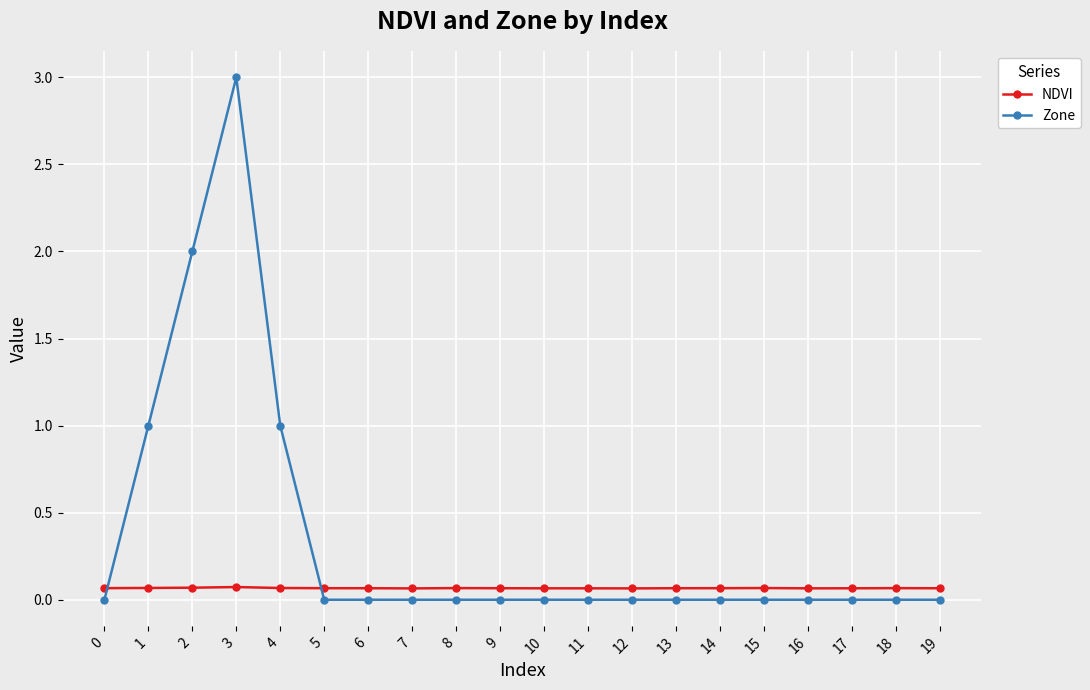

Which series has the largest range (max minus min)?

Zone